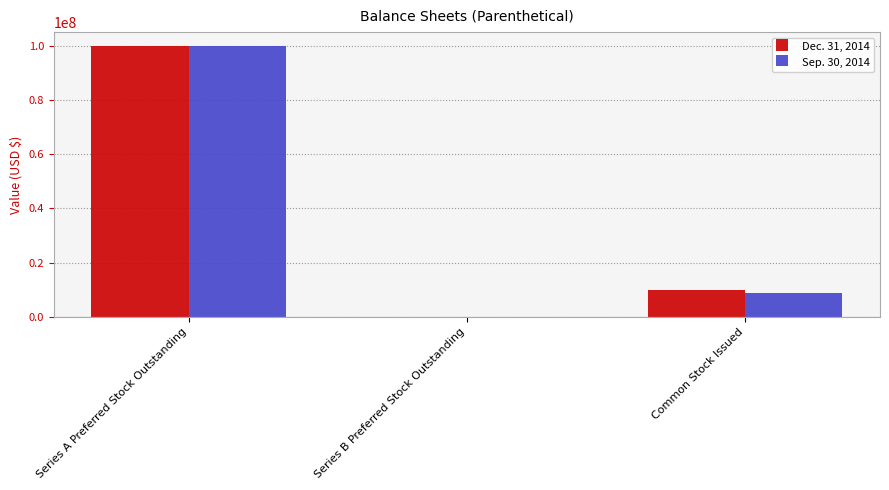

Which category has the highest value across all series?

Series A Preferred Stock Outstanding